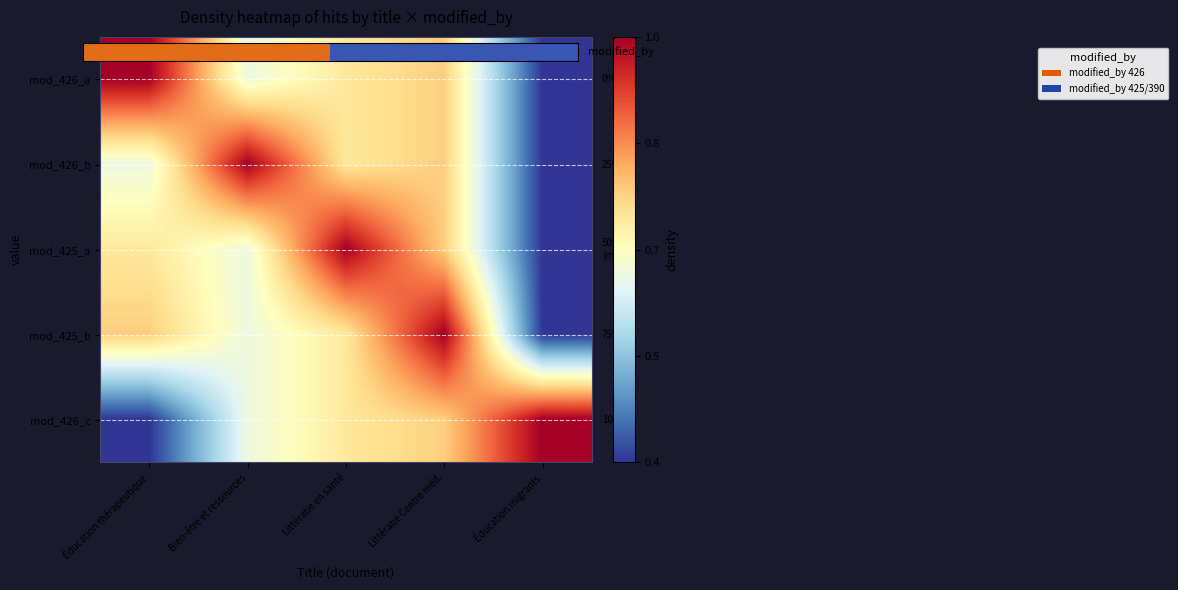

Which series changed the most between Littératie en santé and Éducation migrants?

mod_425_a